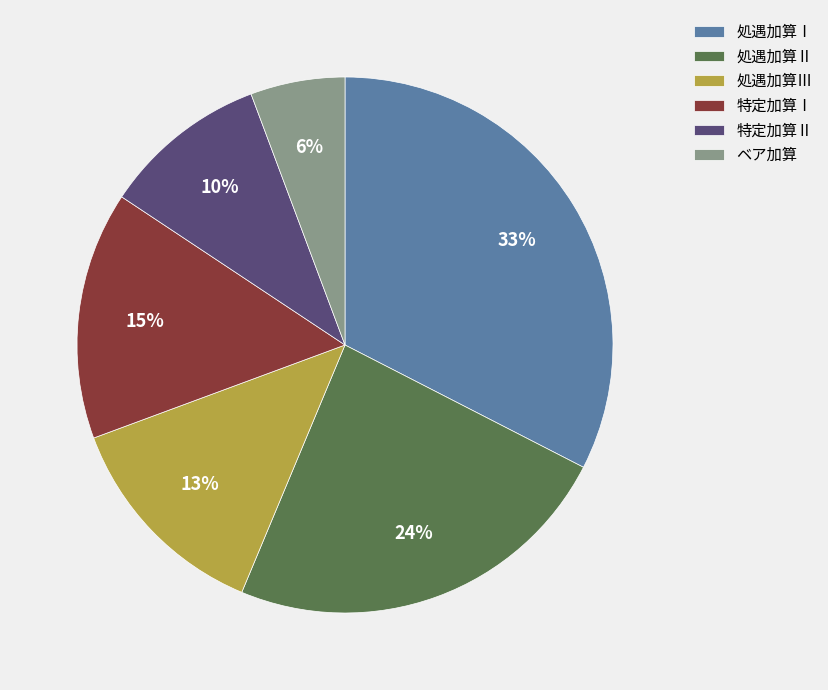

To the nearest percent, what percentage of the pie is 特定加算Ⅰ?

15%